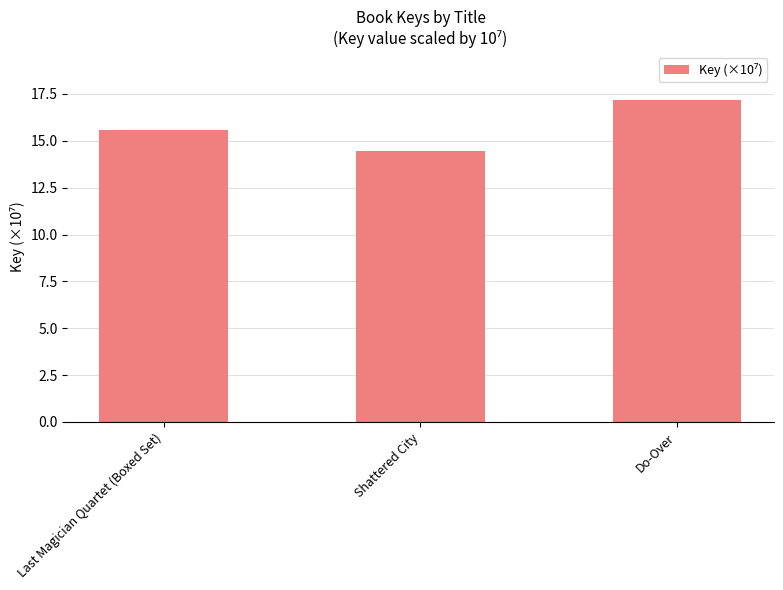

What is the label of the 2nd bar from the right?

Shattered City